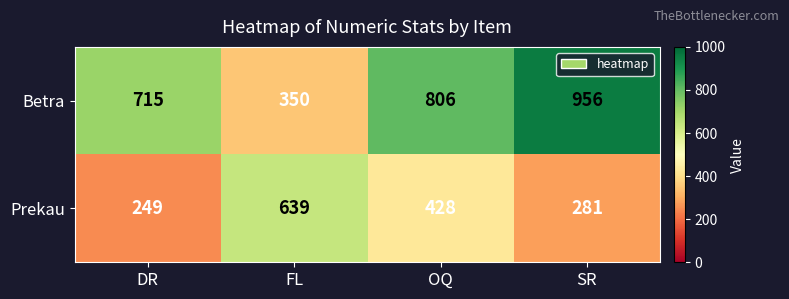

Reading right to left, what are all the values shown in this chart?

Betra: 956	806	350	715
Prekau: 281	428	639	249